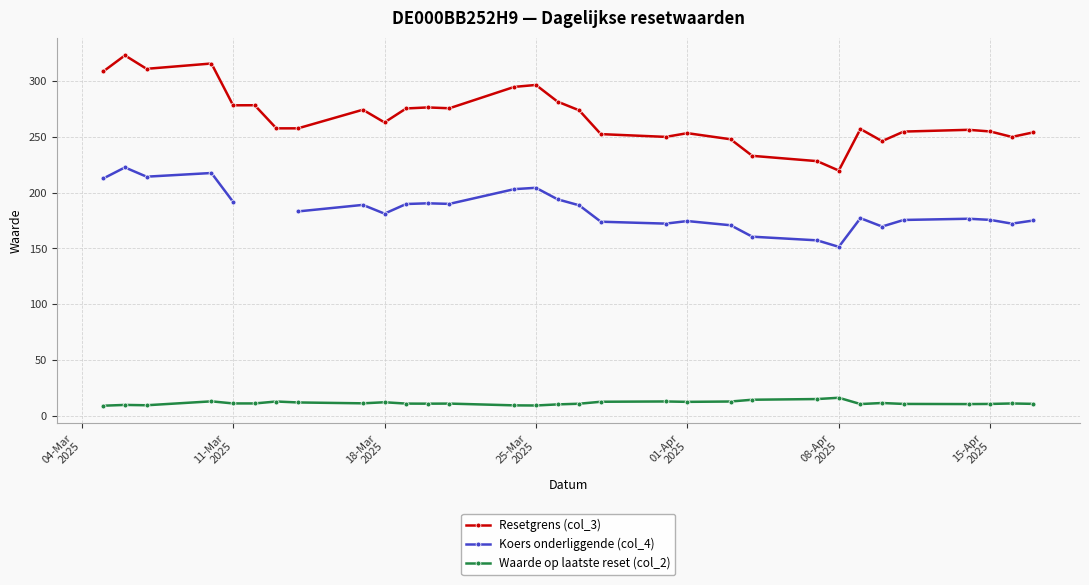

True or false: Waarde op laatste reset (col_2) and Resetgrens (col_3) cross at least once.

False